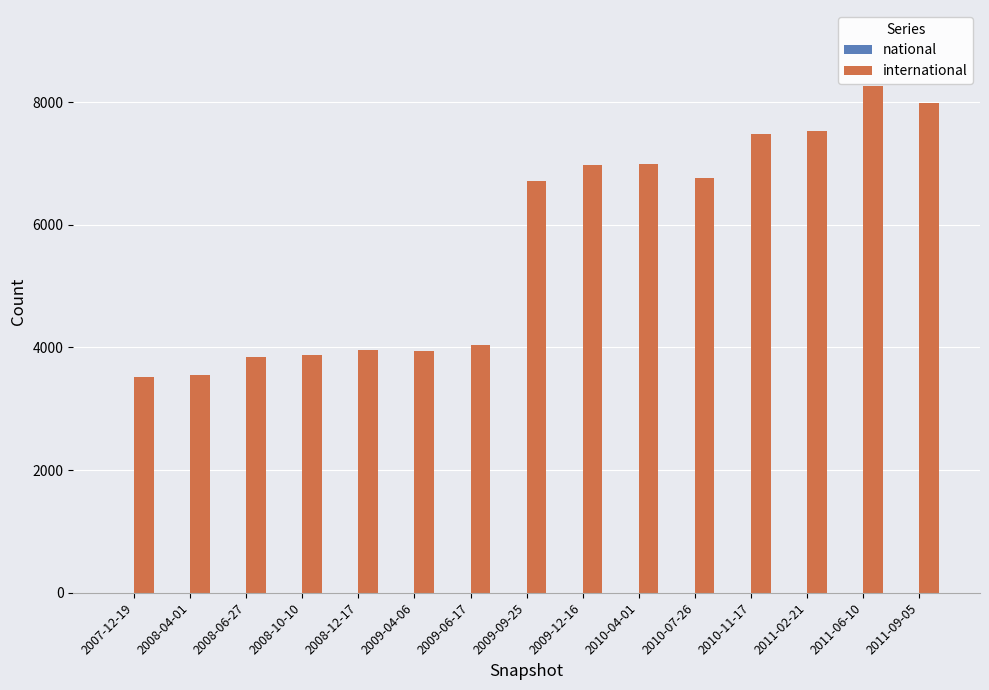

At which category does the chart reach its peak across all series?

2011-06-10